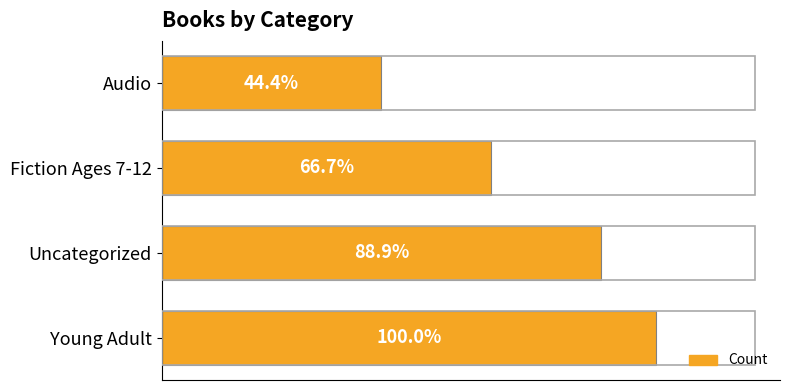

How many distinct data groups are displayed?

1